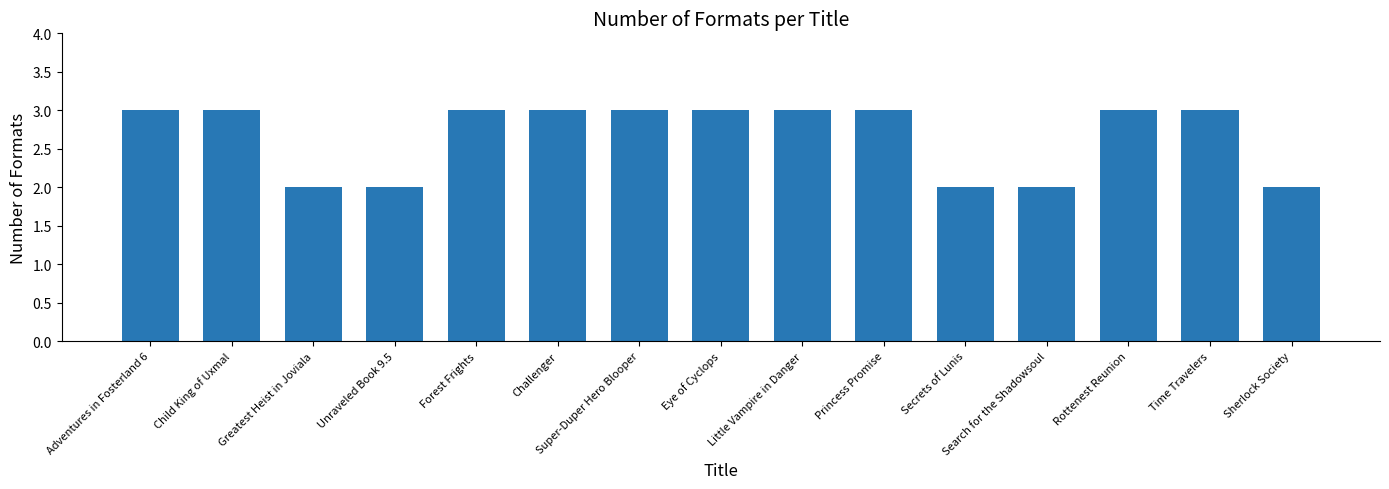

How many values are between 2 and 3?

15